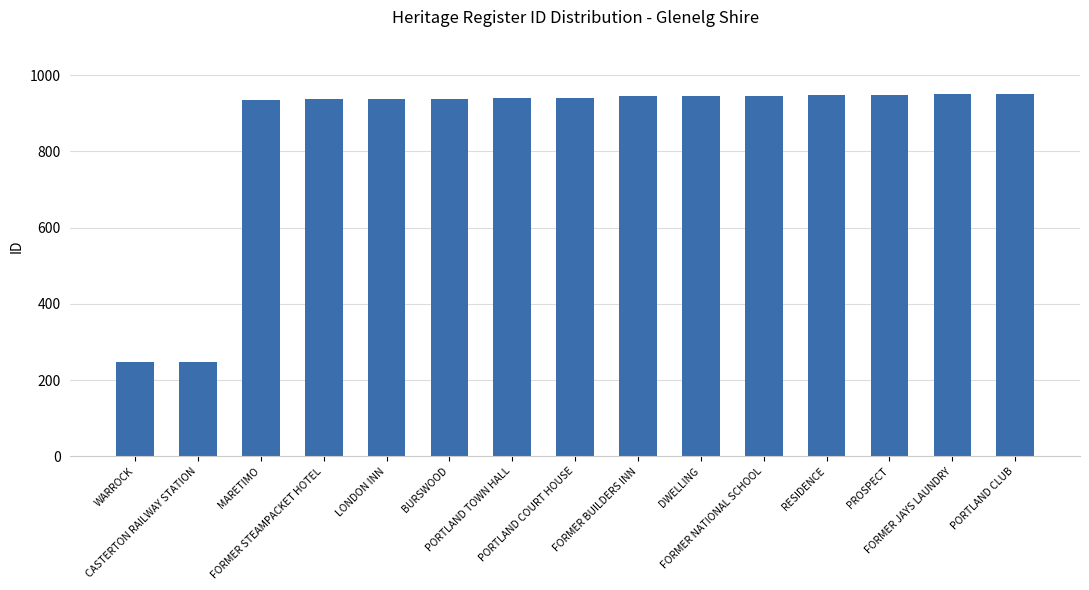

What is the smallest value displayed?

247